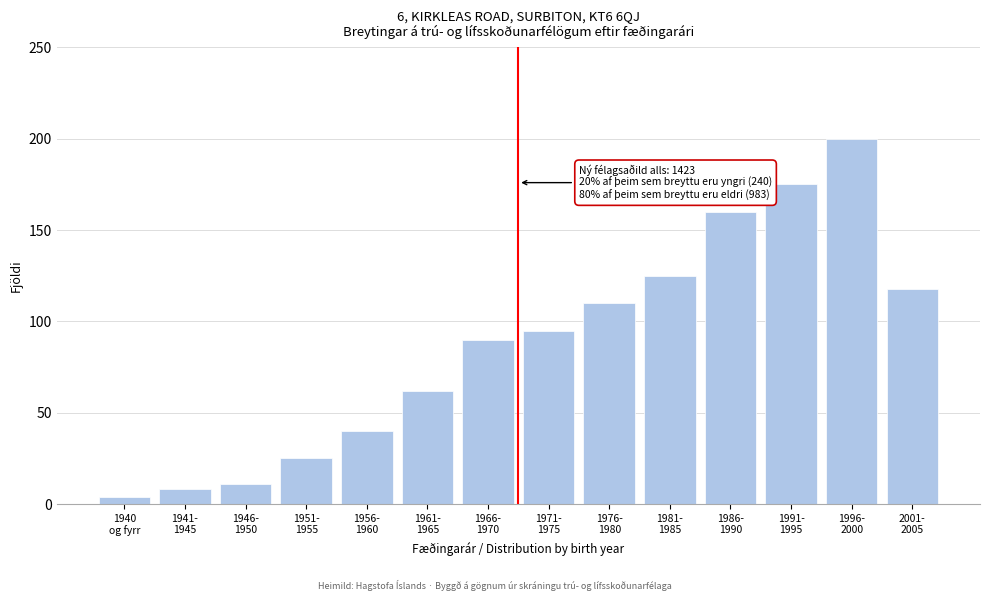

Reading left to right, transcribe all the data shown in this chart.

4	8	11	25	40	62	90	95	110	125	160	175	200	118